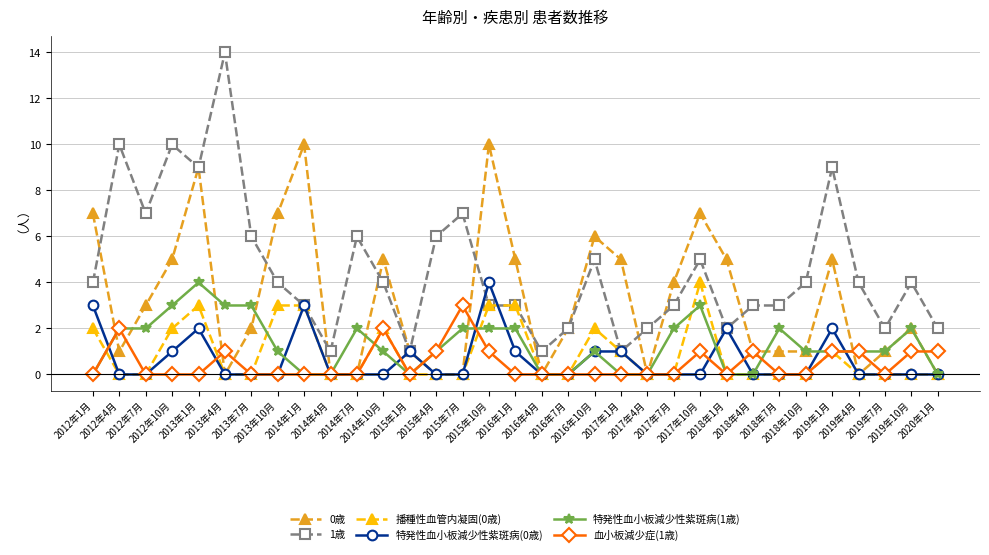

True or false: 1歳 and 血小板減少症(1歳) intersect in this chart.

False